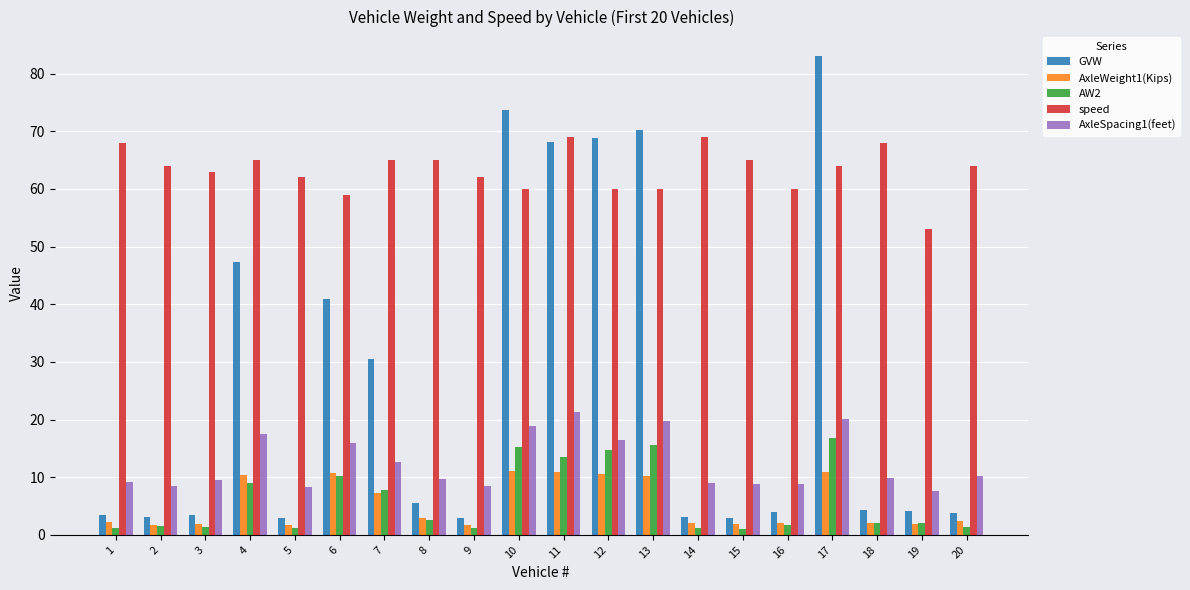

Rank the series by their maximum value, from highest to lowest.

GVW, speed, AxleSpacing1(feet), AW2, AxleWeight1(Kips)